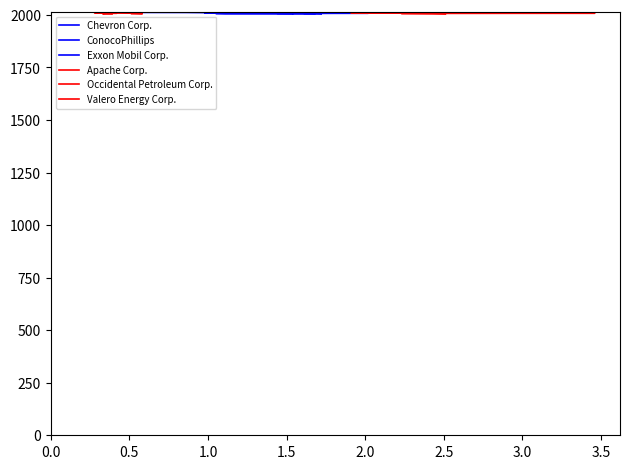

What is the highest value of the Valero Energy Corp. series?

2015